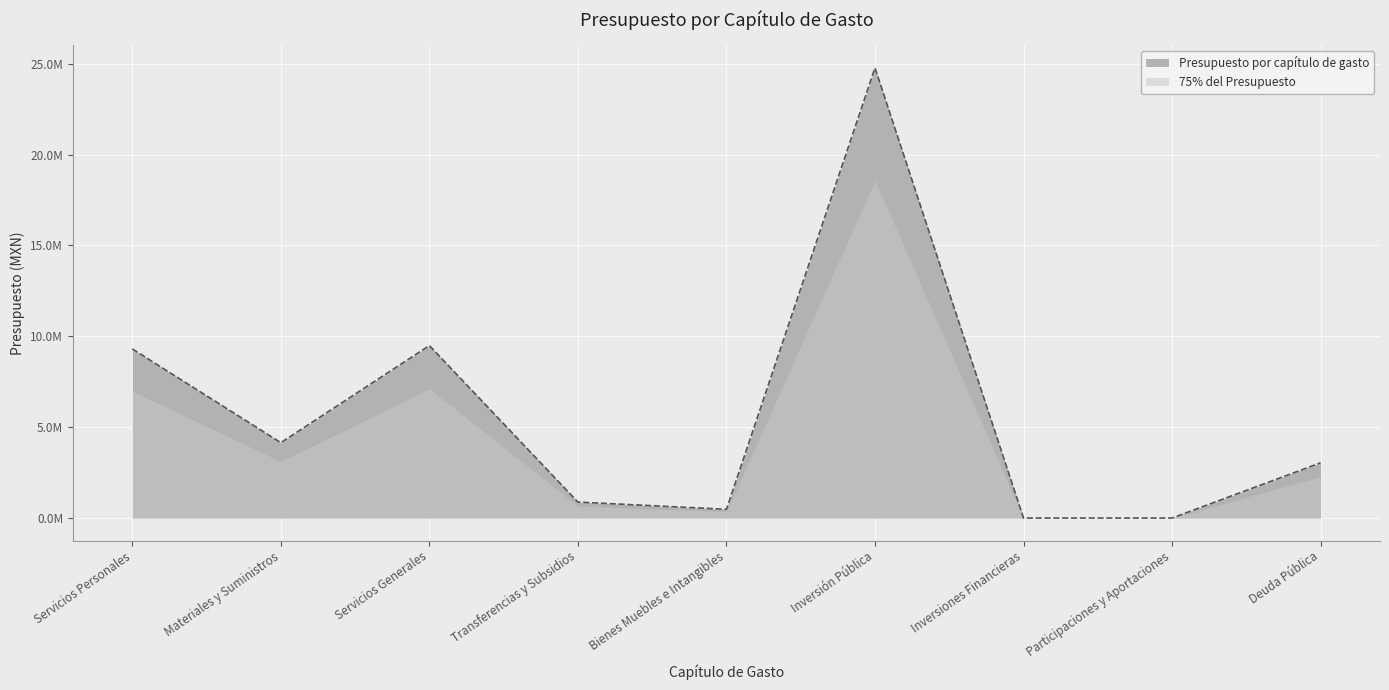

What is the label of the 4th point from the right?

Inversión Pública